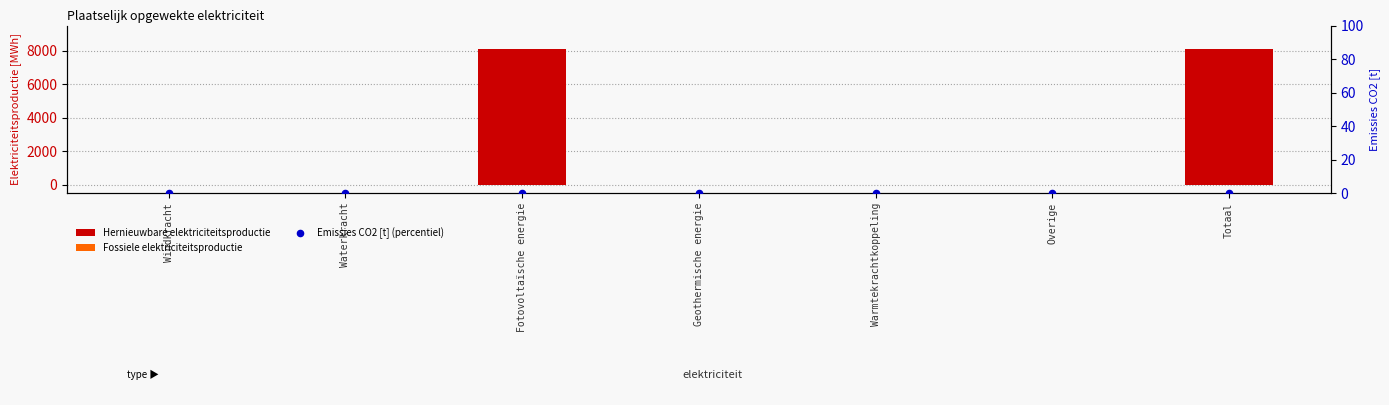

At which category is the sum across all series the highest?

Fotovoltaïsche energie